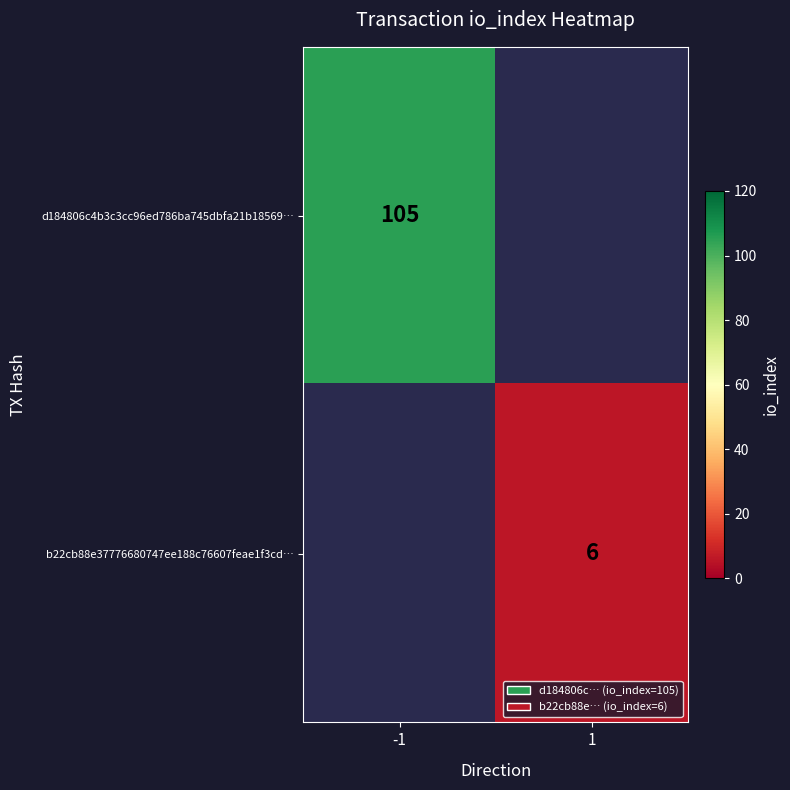

Is it true that d184806c4b3c3cc96ed786ba745dbfa21b18569… equals 105 at -1?

True